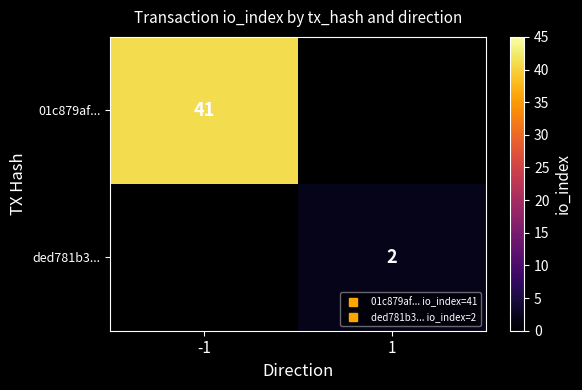

The 01c879af... series shows 58.4 at -1. True or false?

False